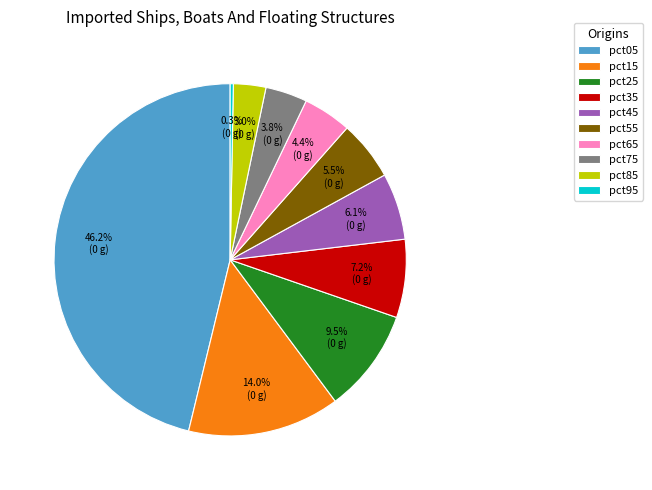

To the nearest percent, what percentage of the pie is pct65?

4%